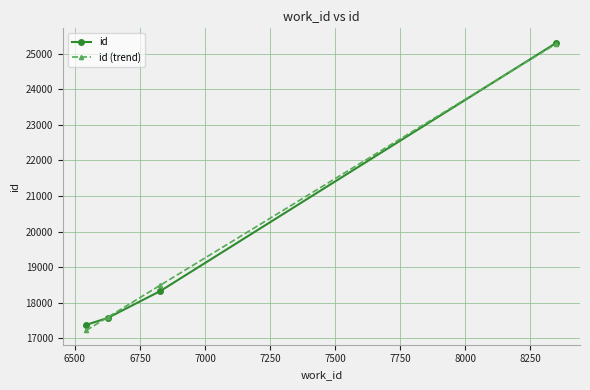

What is the value of the id (trend) point at the 4th from the left?

25276.4